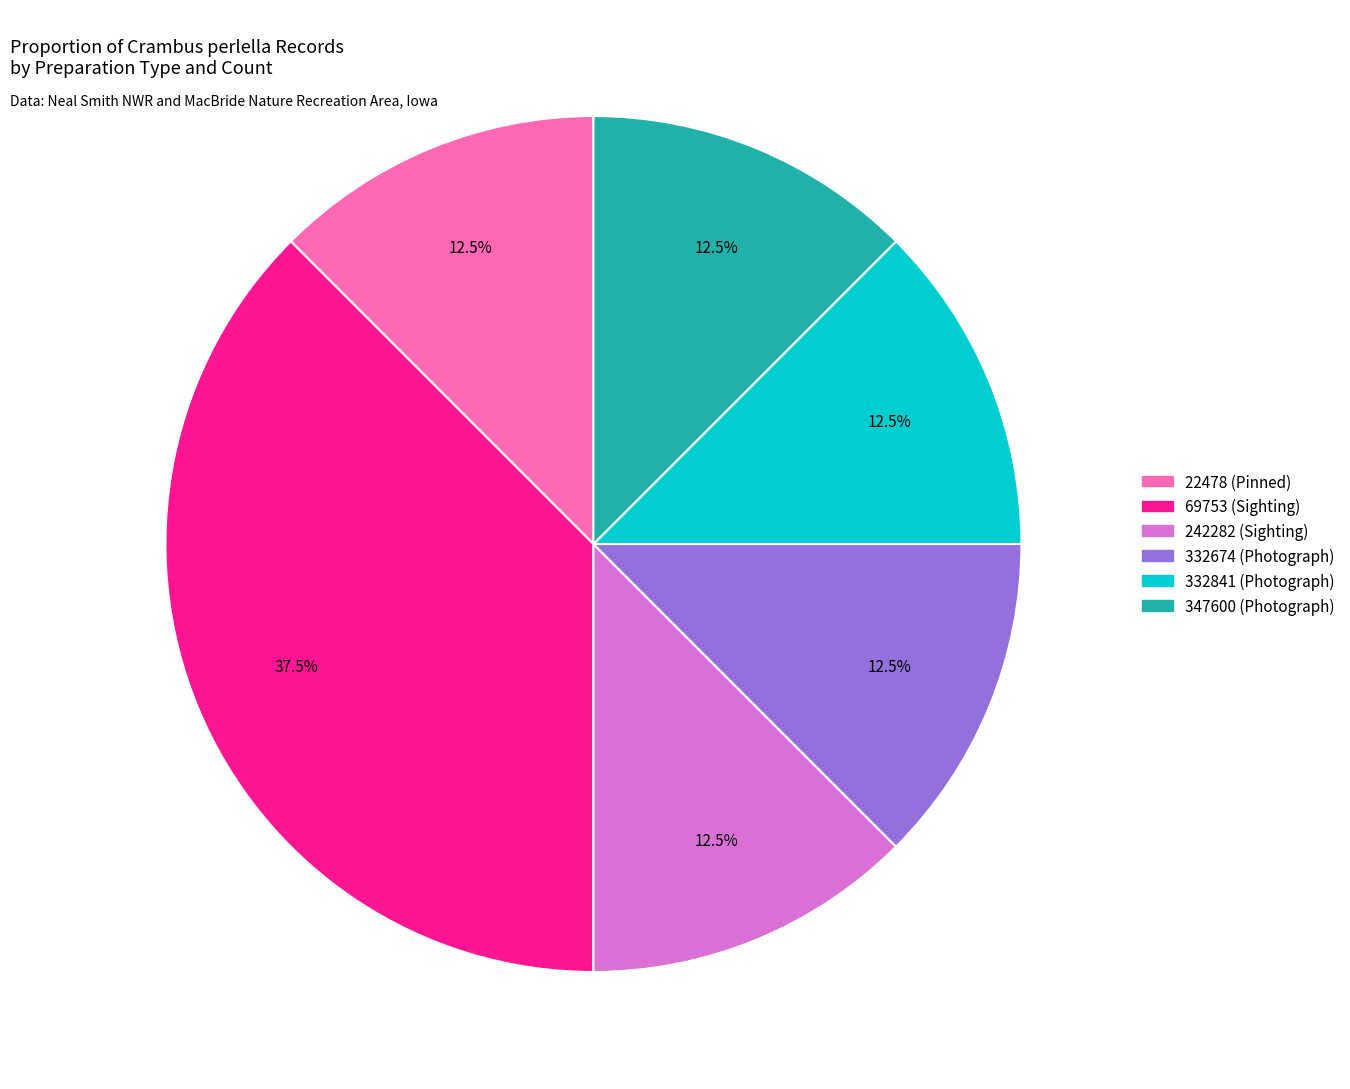

How many segments does this pie chart have?

6